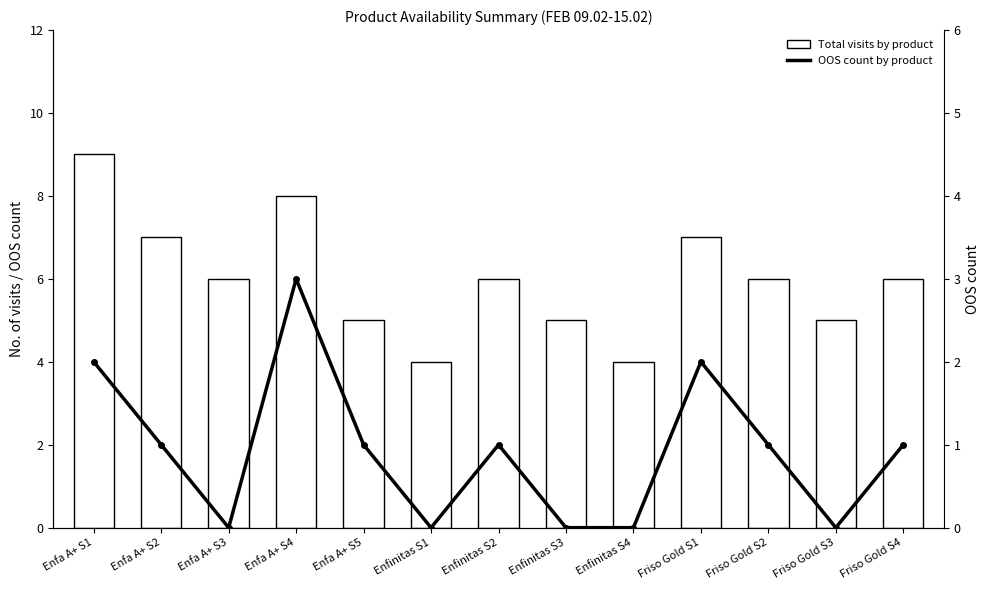

What is the label of the 6th bar from the right?

Enfinitas S3